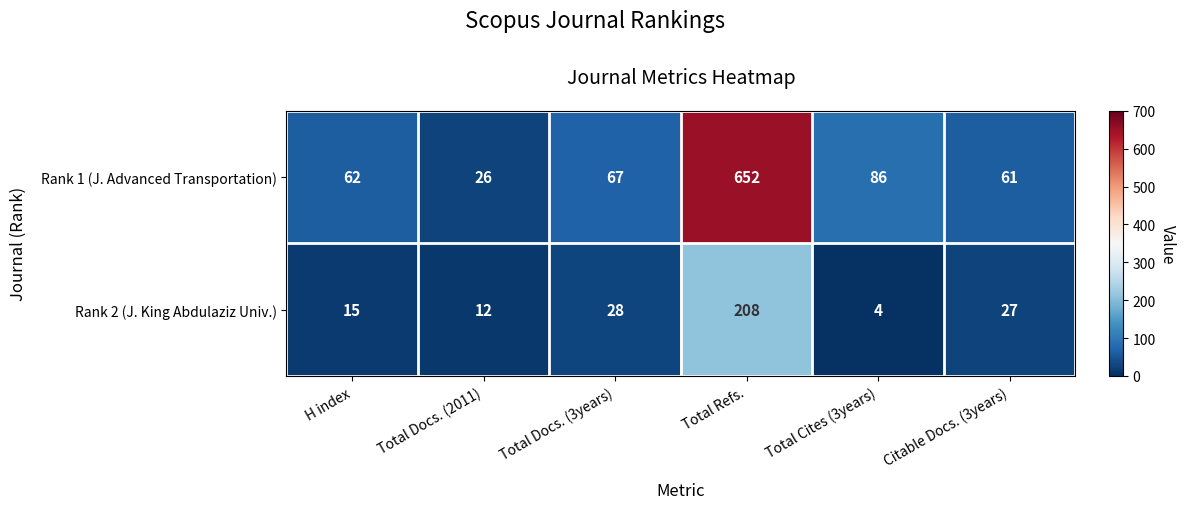

How many data points does each series have?

6